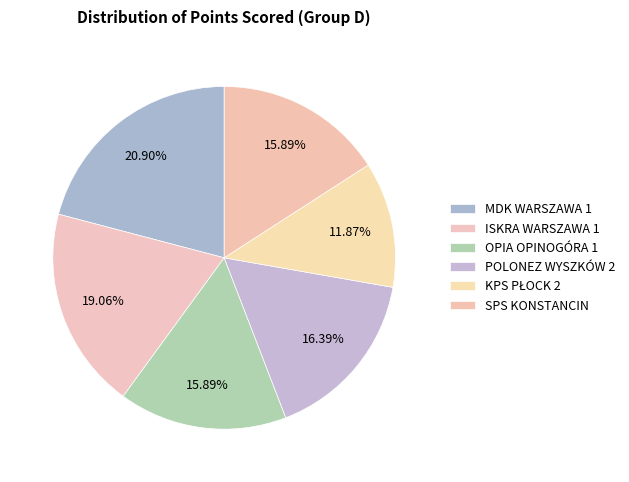

To the nearest percent, what percentage of the pie is POLONEZ WYSZKÓW 2?

16%